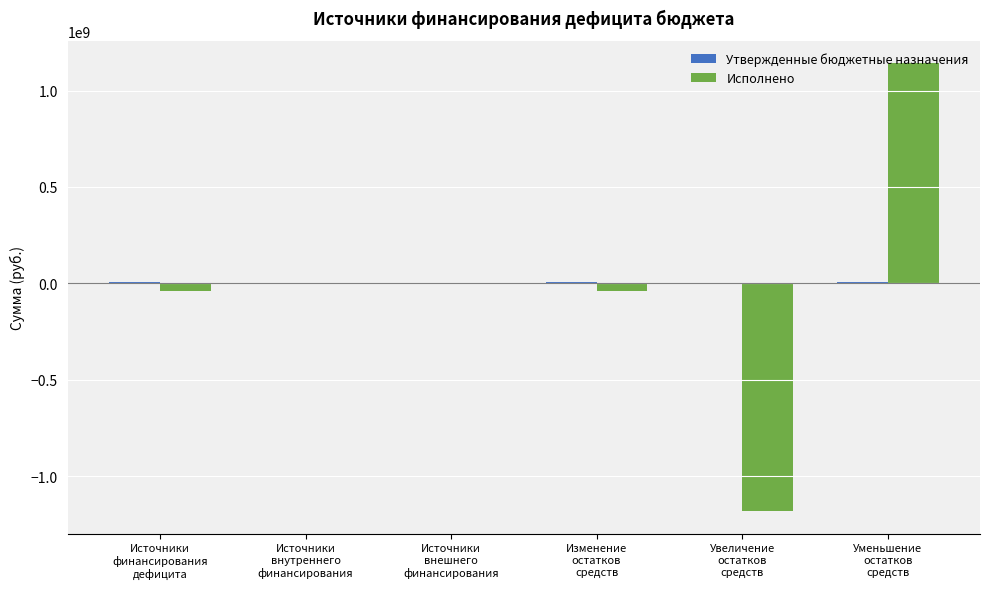

How many groups of bars are there?

6